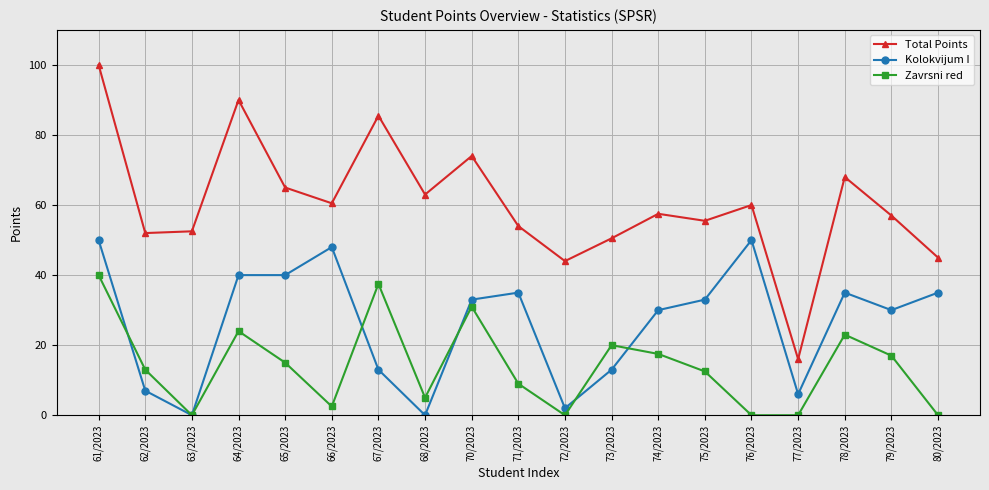

At which category does the chart reach its peak across all series?

61/2023